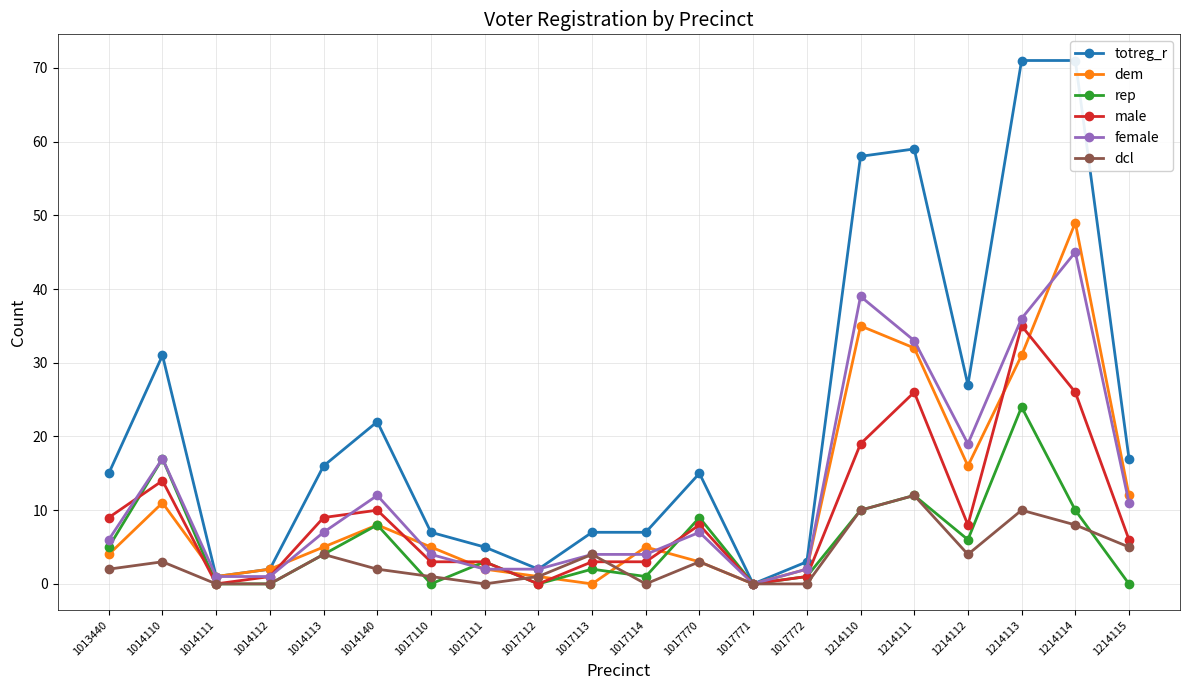

What is the difference between the maximum and minimum values in the dcl series?

12